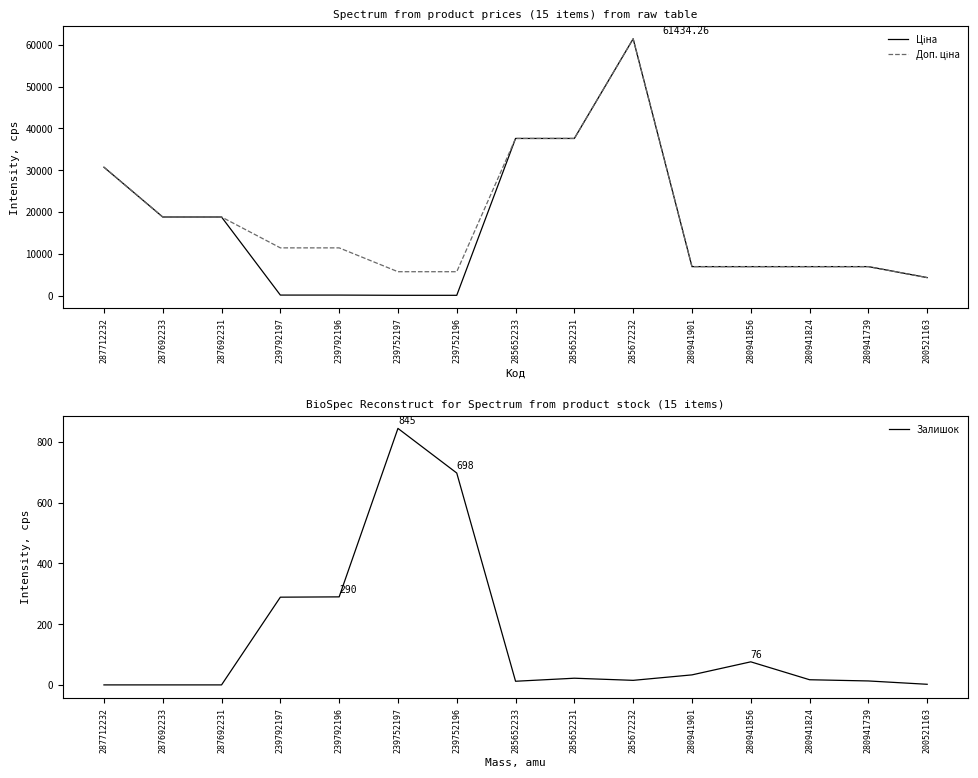

Rank the series by their maximum value, from lowest to highest.

Залишок, Ціна, Доп. ціна